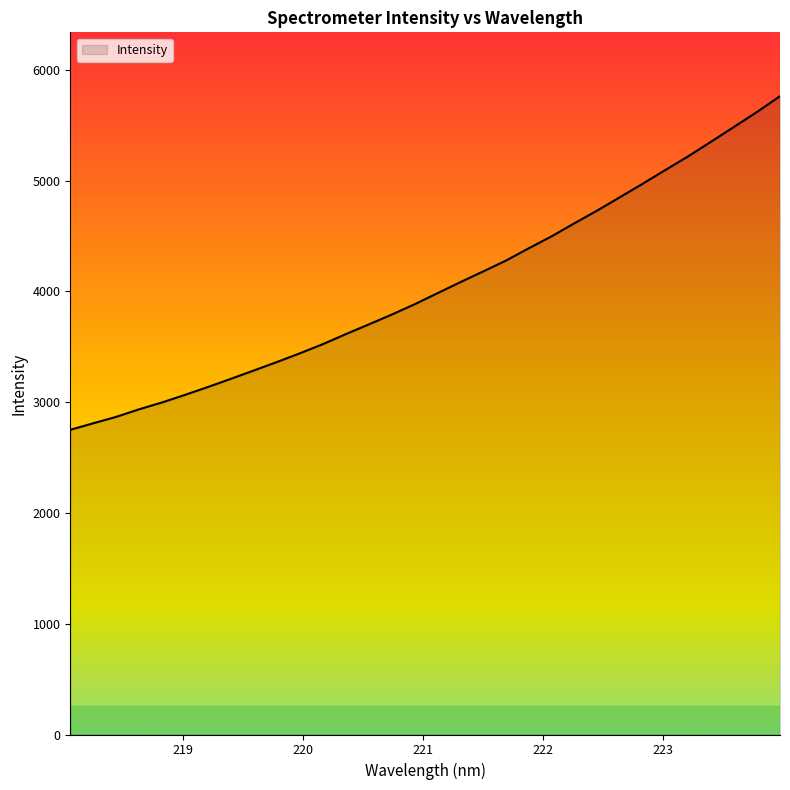

What is the smallest value displayed?

2750.2